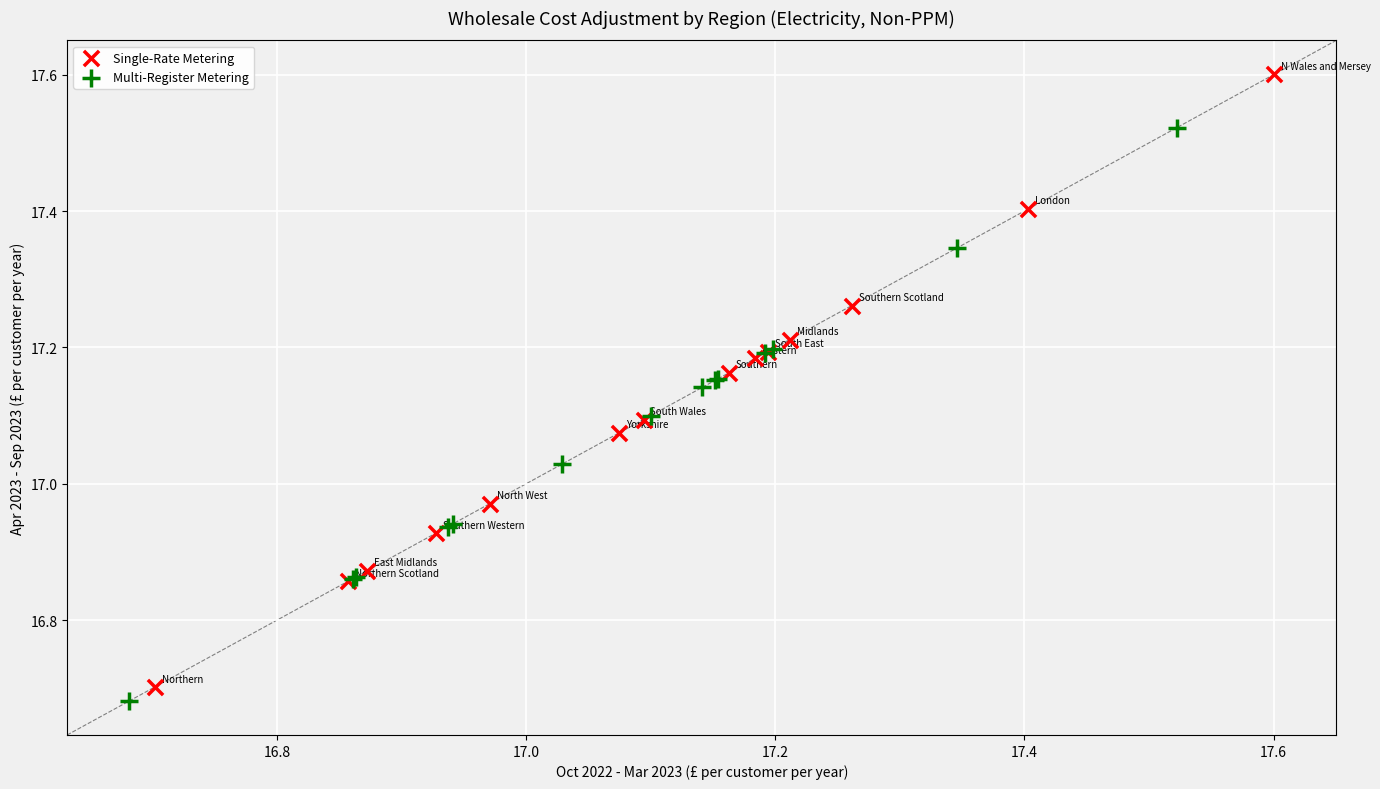

Which series has the largest Y range (max minus min)?

Single-Rate Metering